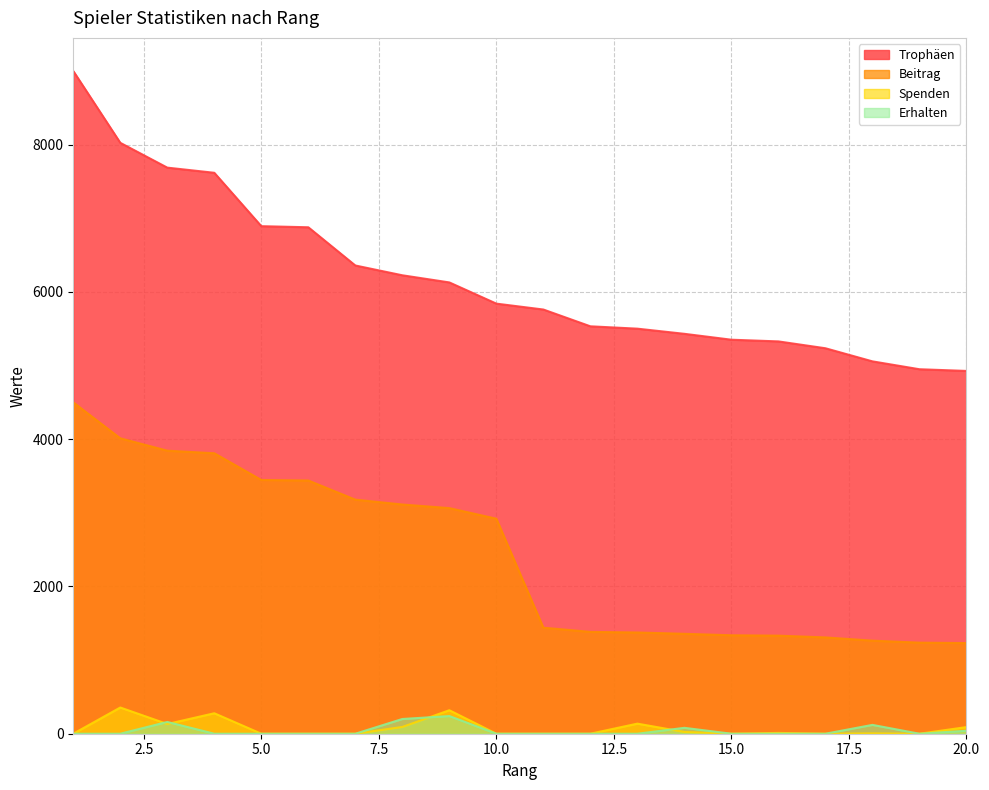

What is the maximum value for Spenden?

356